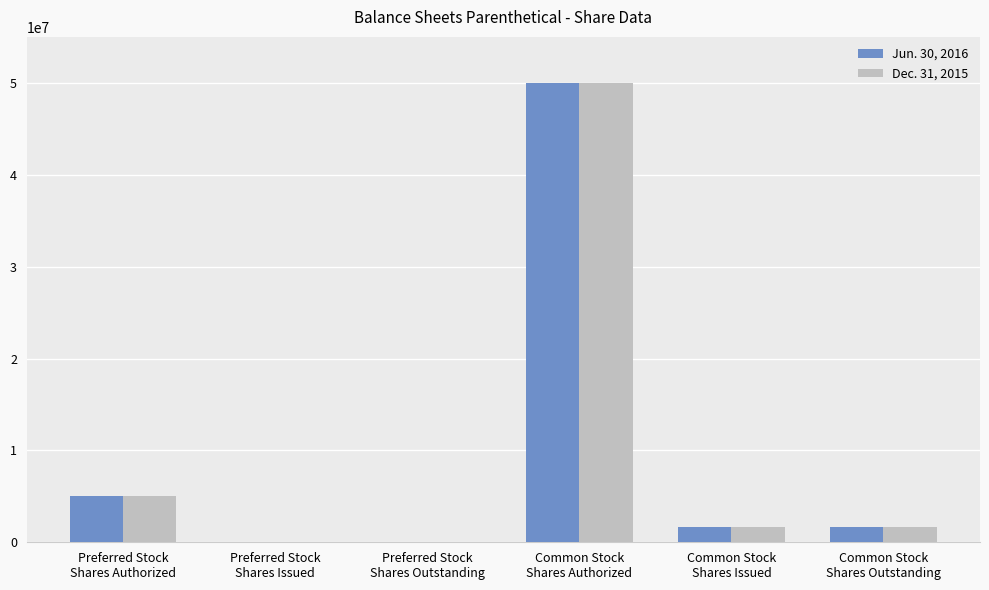

What is the greatest value displayed?

50000000